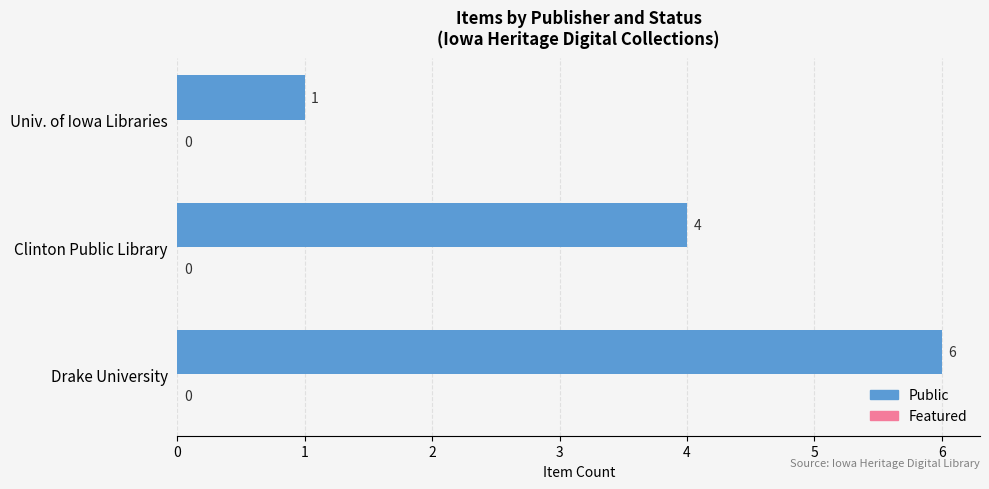

Approximately how many times larger is the value at Drake University compared to Clinton Public Library?

1.5